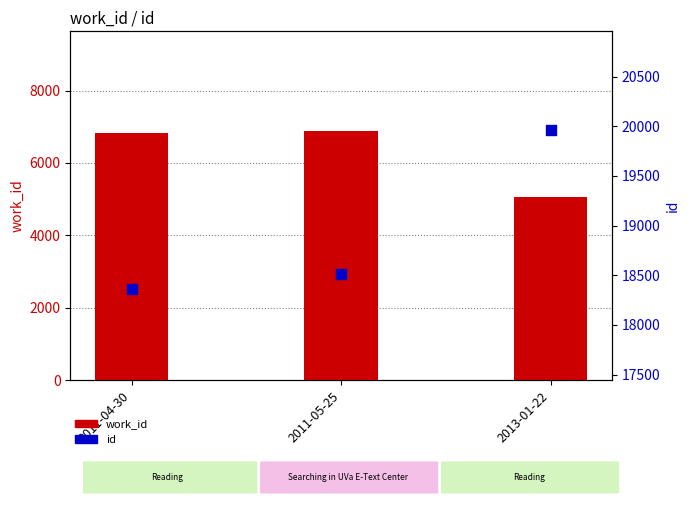

Is the value of work_id at 2011-05-25 greater than the value of id at 2011-05-25?

No